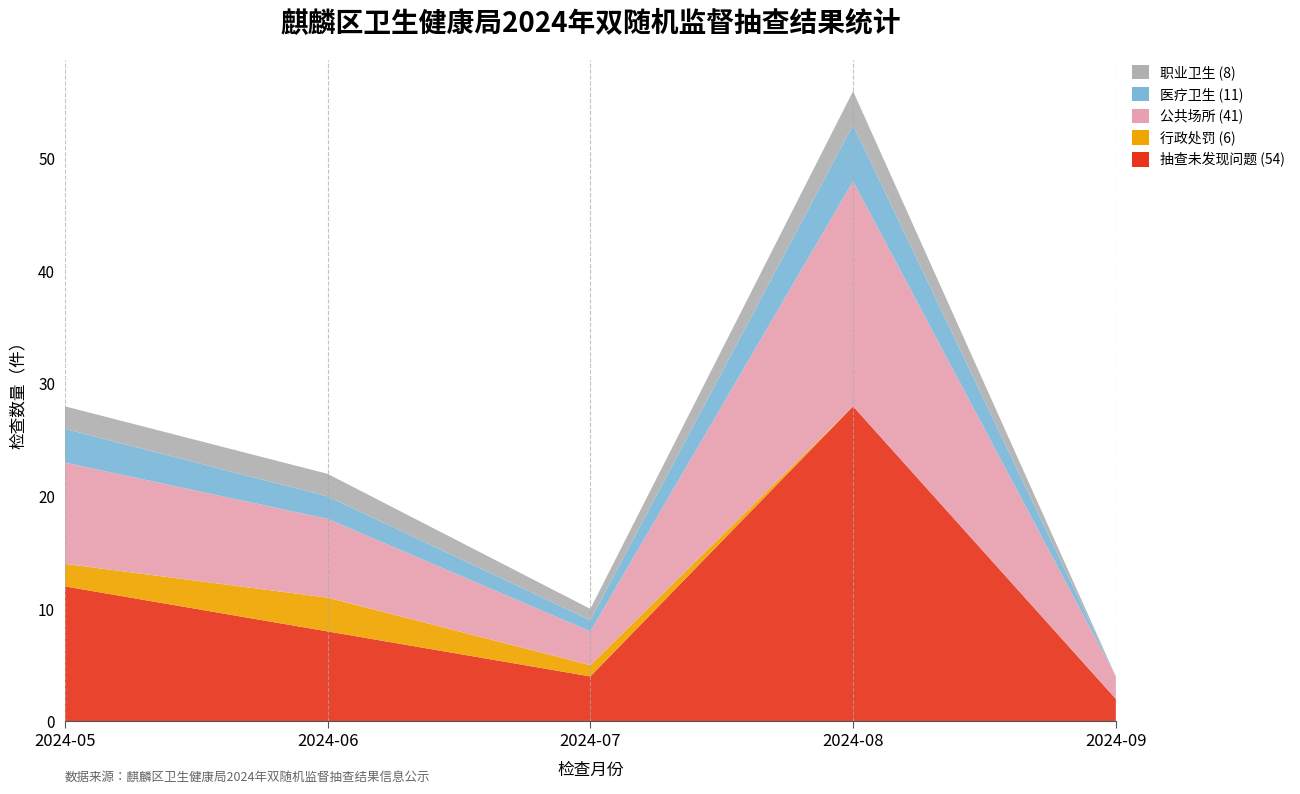

Reading left to right, extract all data points from this chart.

抽查未发现问题: 12	8	4	28	2
行政处罚: 2	3	1	0	0
公共场所: 9	7	3	20	2
医疗卫生: 3	2	1	5	0
职业卫生: 2	2	1	3	0